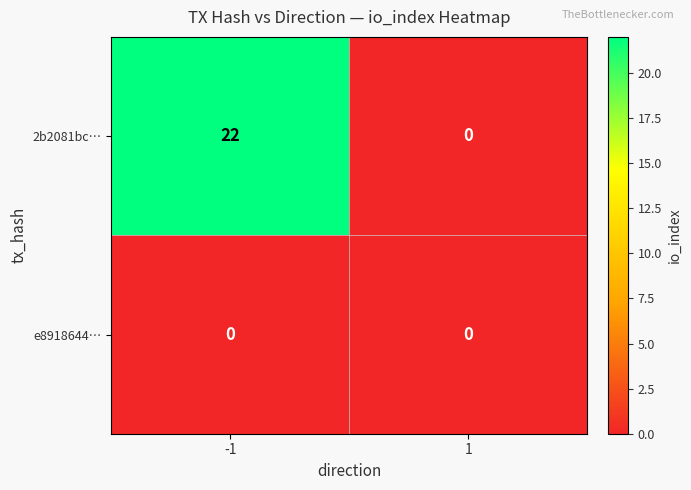

What is the difference between the 2b2081bc… values at 1 and -1?

22